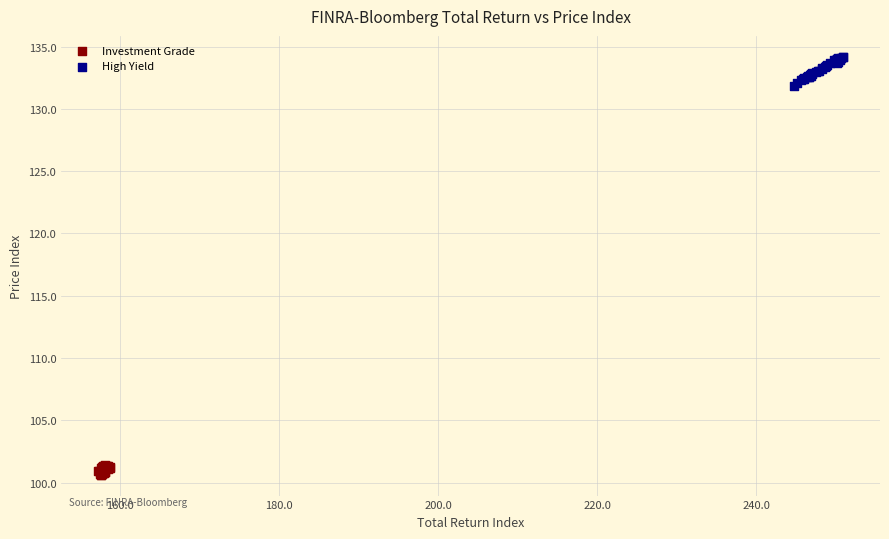

Which series contains the highest Y value?

High Yield